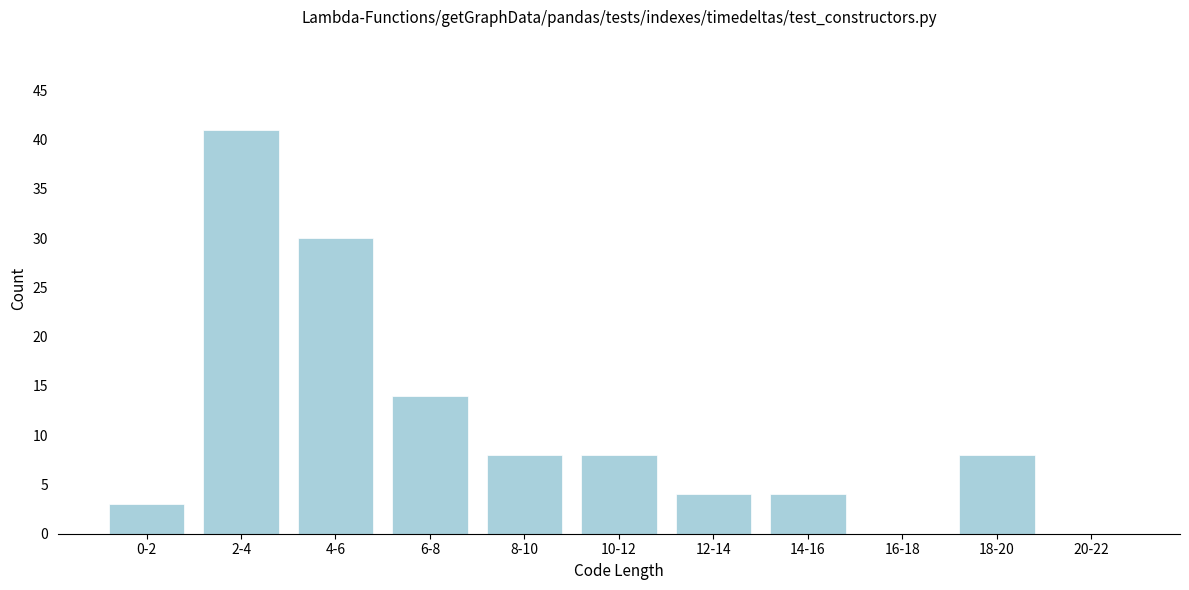

Reading left to right, transcribe all the data shown in this chart.

0-2=3	2-4=41	4-6=30	6-8=14	8-10=8	10-12=8	12-14=4	14-16=4	16-18=0	18-20=8	20-22=0